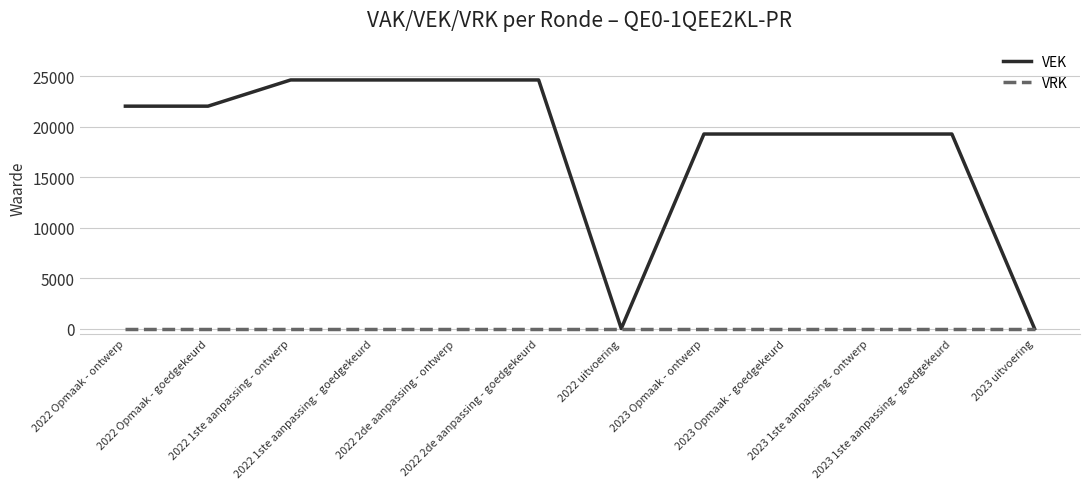

Which series has the widest spread of values?

VEK